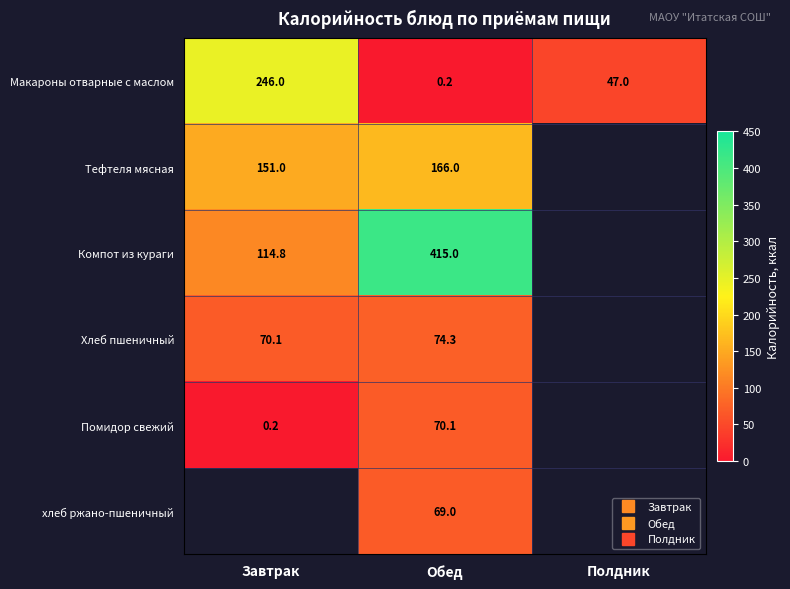

Which series has the largest total across all categories?

Компот из кураги